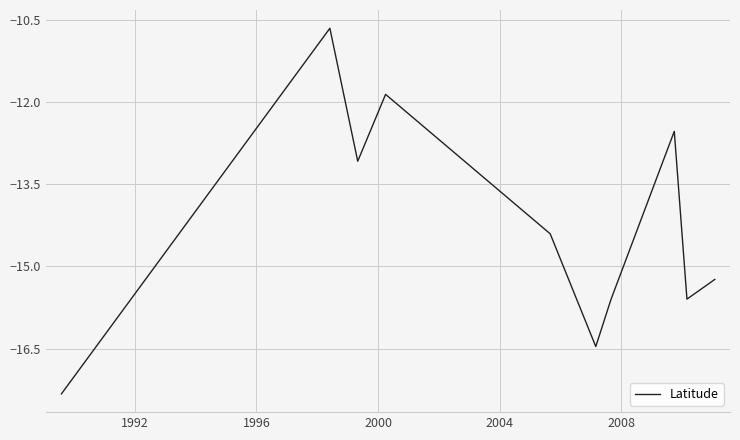

What is the difference between the maximum and minimum values?

6.7